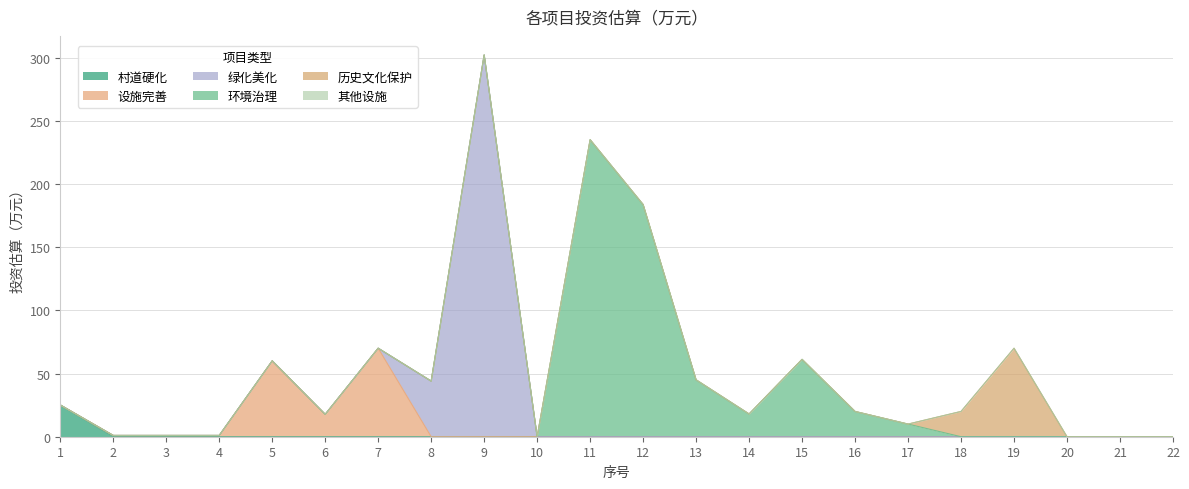

At 11, list the series in order from smallest to largest.

村道硬化, 设施完善, 绿化美化, 历史文化保护, 其他设施, 环境治理